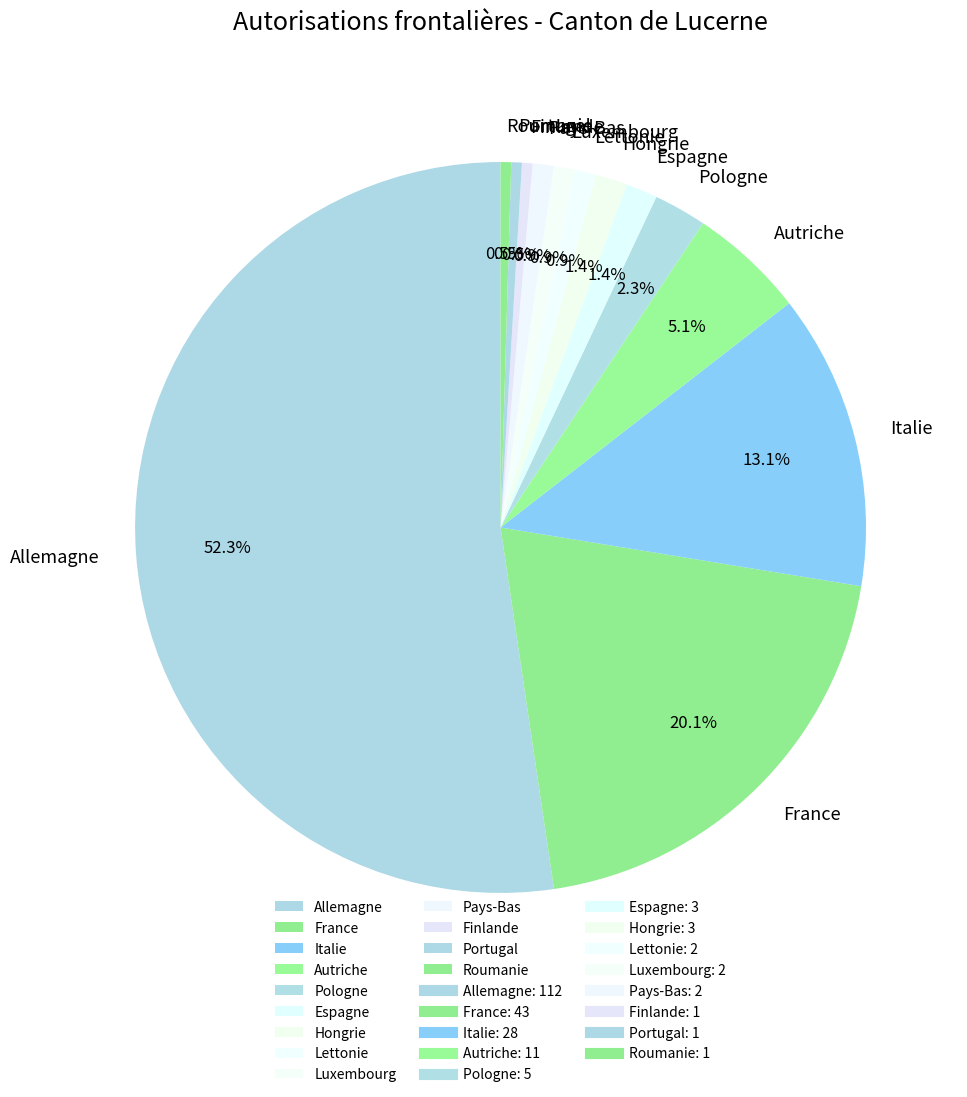

What is the majority slice?

Allemagne